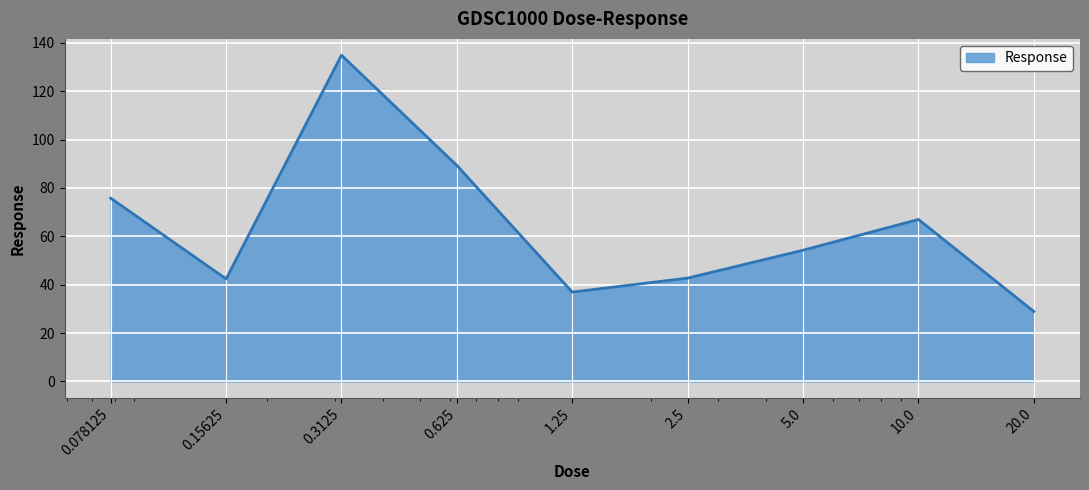

What is the difference between the maximum and minimum values?

105.9